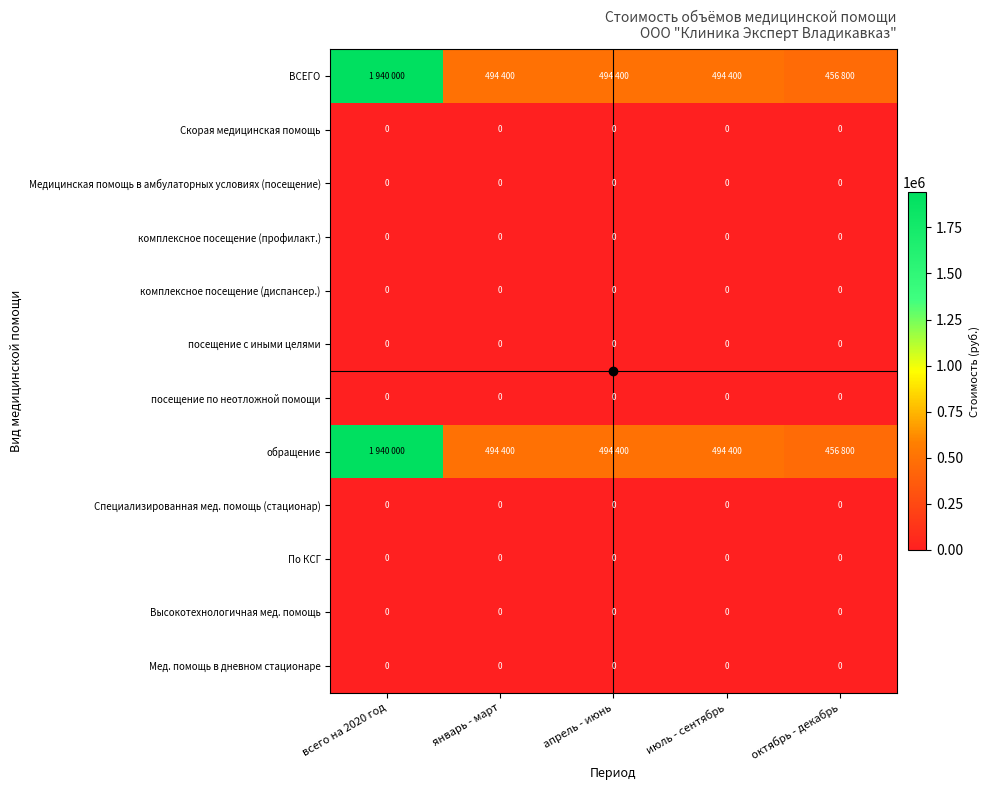

The value of Скорая медицинская помощь at октябрь - декабрь is 0. True or false?

True